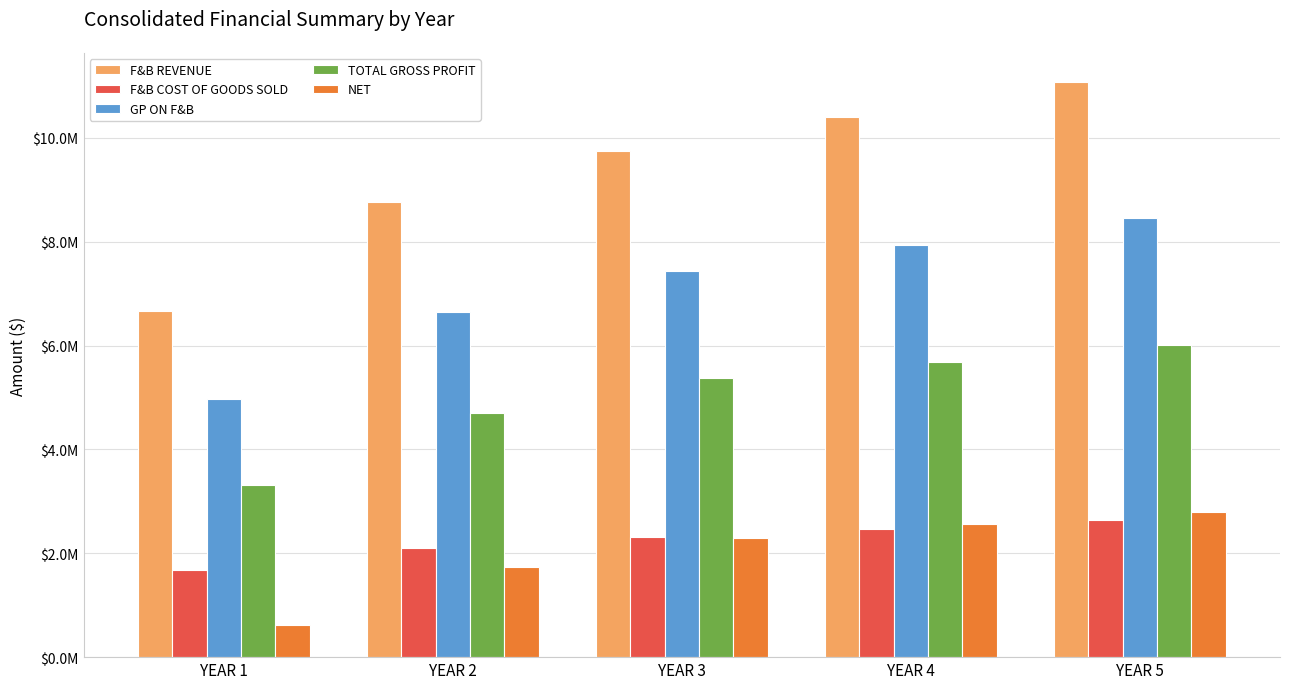

Between YEAR 2 and YEAR 4, which is larger?

YEAR 4